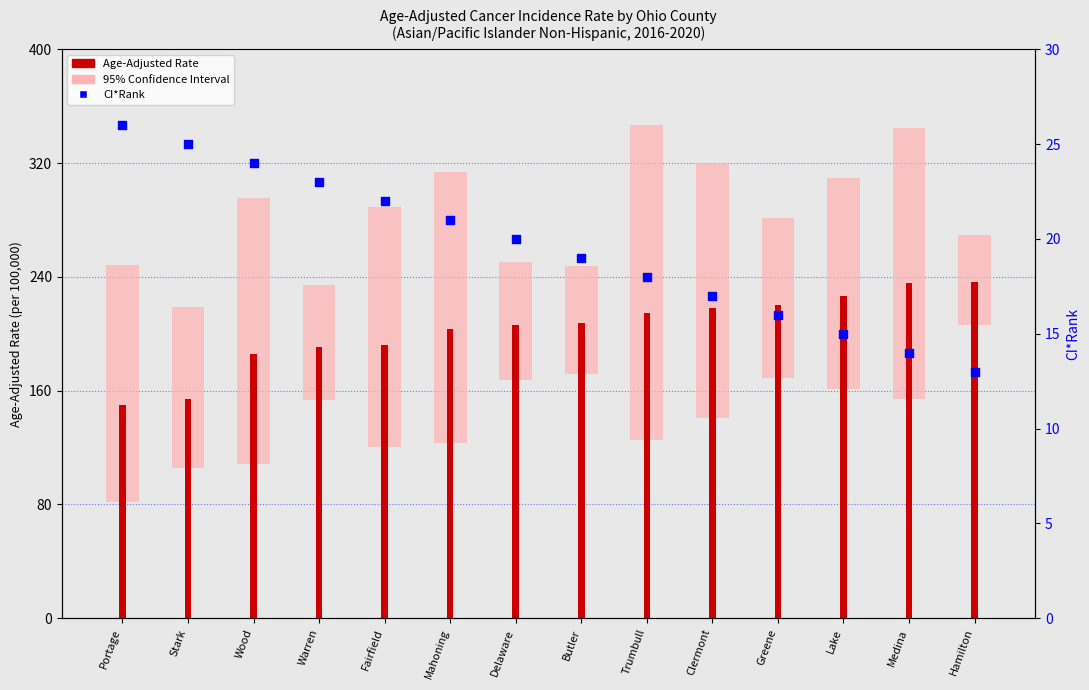

Is the value of CI*Rank at Greene greater than the value of Age-Adjusted Rate at Stark?

No